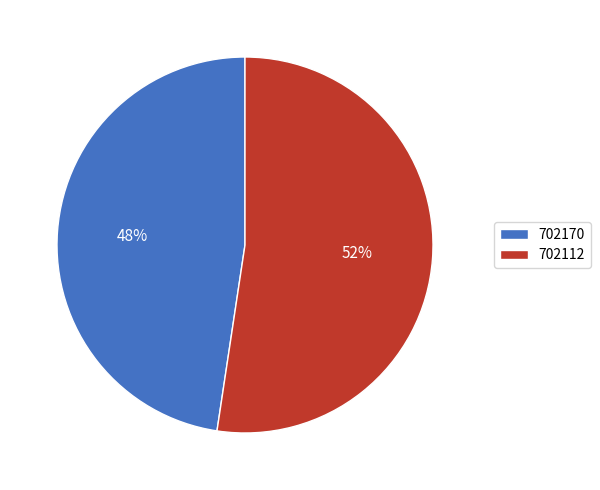

To the nearest percent, what percentage of the pie is 702170?

48%